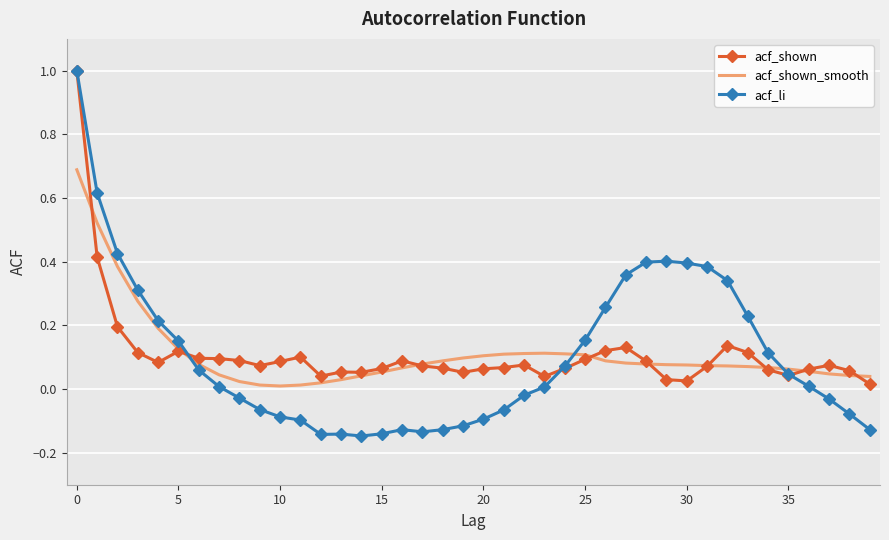

Count the number of categories in the chart.

40